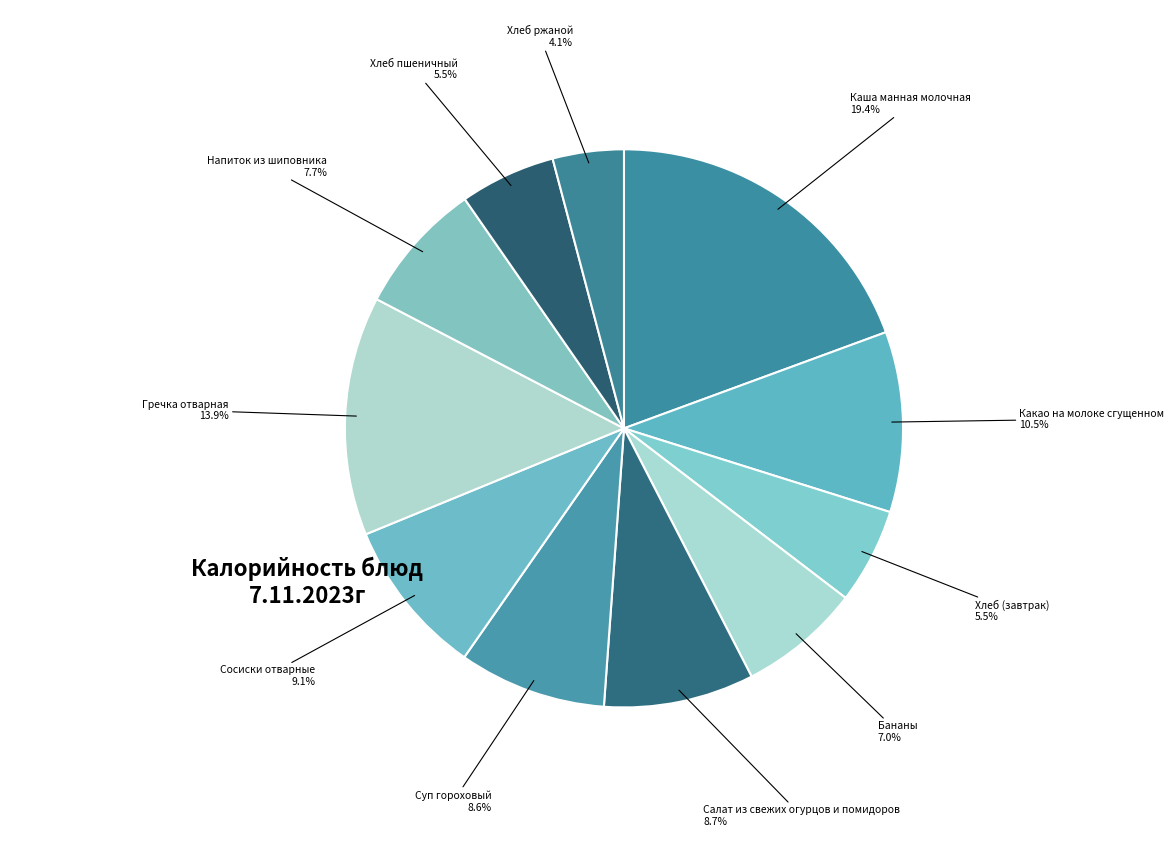

What percentage is NOT represented by Бананы?

93.0%